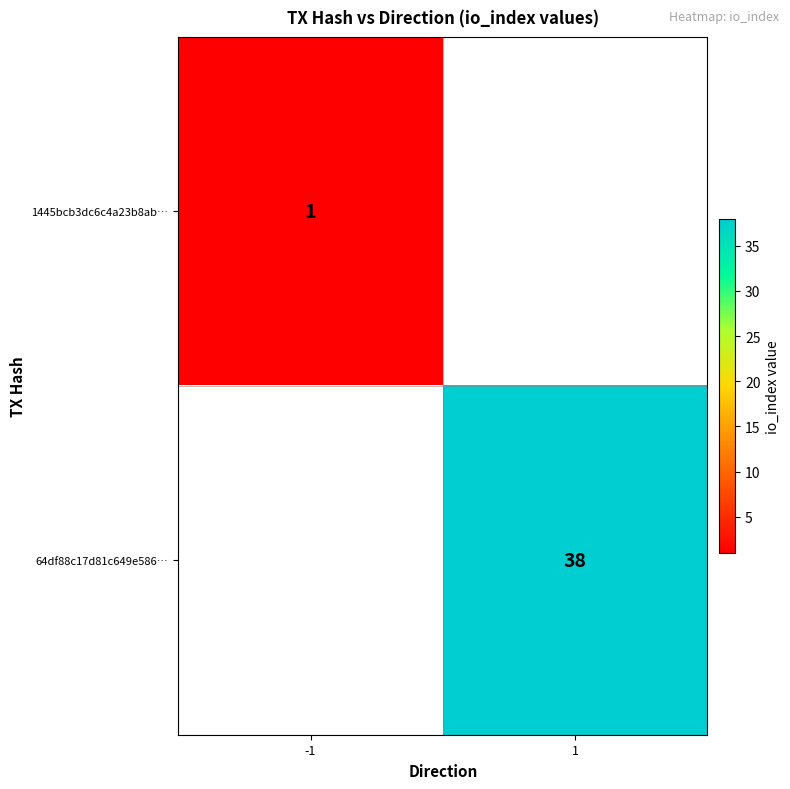

True or false: 64df88c17d81c649e586… has a value of 52 at 1.

False